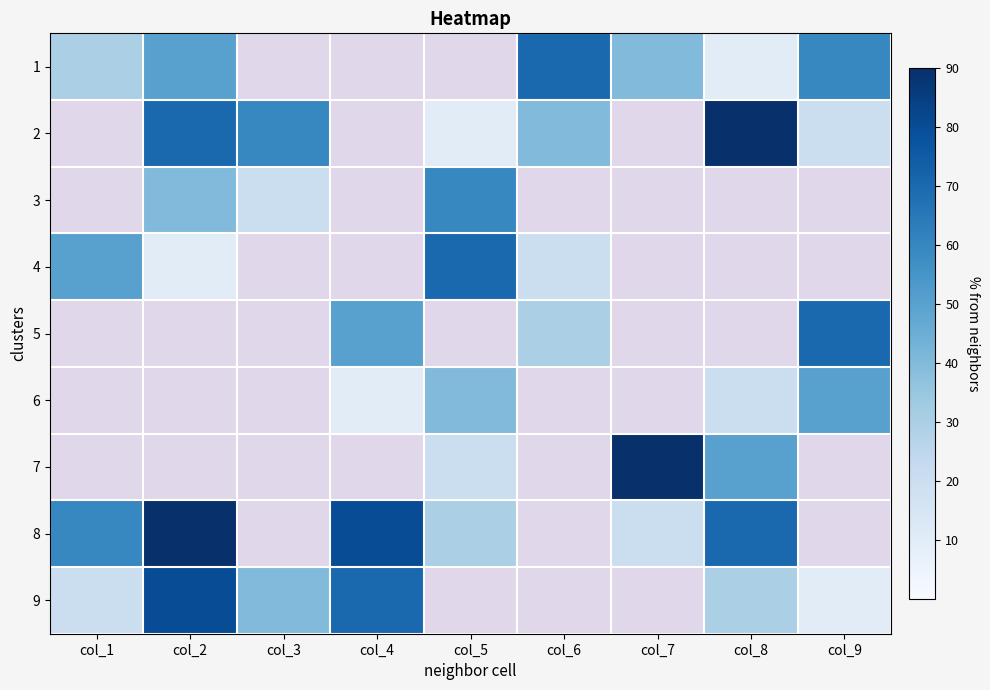

Reading right to left, list all the values displayed in this chart.

1: col_9=6	col_8=1	col_7=4	col_6=7	col_5=0	col_4=0	col_3=0	col_2=5	col_1=3
2: col_9=2	col_8=9	col_7=0	col_6=4	col_5=1	col_4=0	col_3=6	col_2=7	col_1=0
3: col_9=0	col_8=0	col_7=0	col_6=0	col_5=6	col_4=0	col_3=2	col_2=4	col_1=0
4: col_9=0	col_8=0	col_7=0	col_6=2	col_5=7	col_4=0	col_3=0	col_2=1	col_1=5
5: col_9=7	col_8=0	col_7=0	col_6=3	col_5=0	col_4=5	col_3=0	col_2=0	col_1=0
6: col_9=5	col_8=2	col_7=0	col_6=0	col_5=4	col_4=1	col_3=0	col_2=0	col_1=0
7: col_9=0	col_8=5	col_7=9	col_6=0	col_5=2	col_4=0	col_3=0	col_2=0	col_1=0
8: col_9=0	col_8=7	col_7=2	col_6=0	col_5=3	col_4=8	col_3=0	col_2=9	col_1=6
9: col_9=1	col_8=3	col_7=0	col_6=0	col_5=0	col_4=7	col_3=4	col_2=8	col_1=2